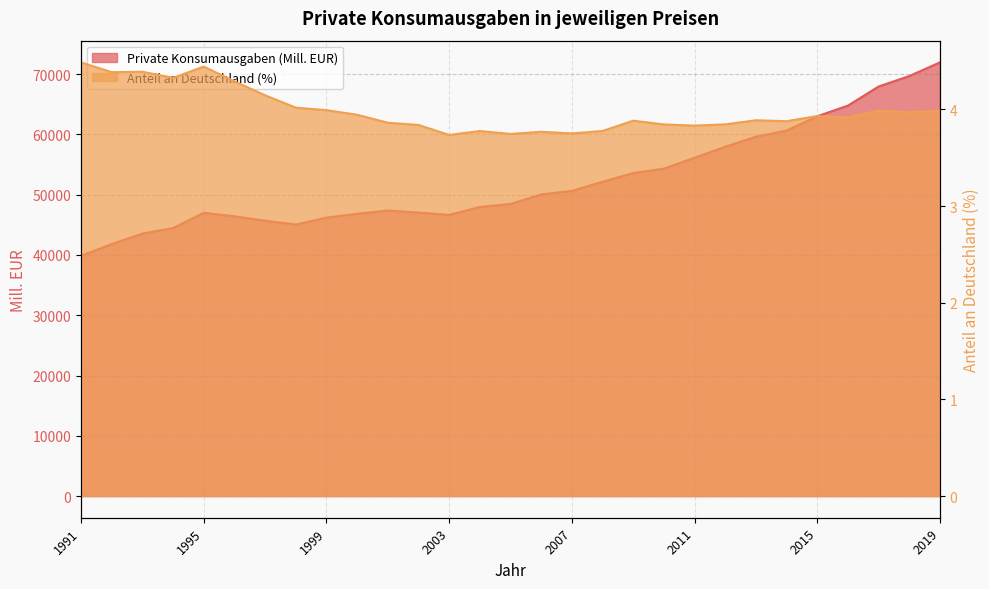

Rank the series by their average value, from highest to lowest.

Private Konsumausgaben (Mill. EUR), Anteil an Deutschland (%)